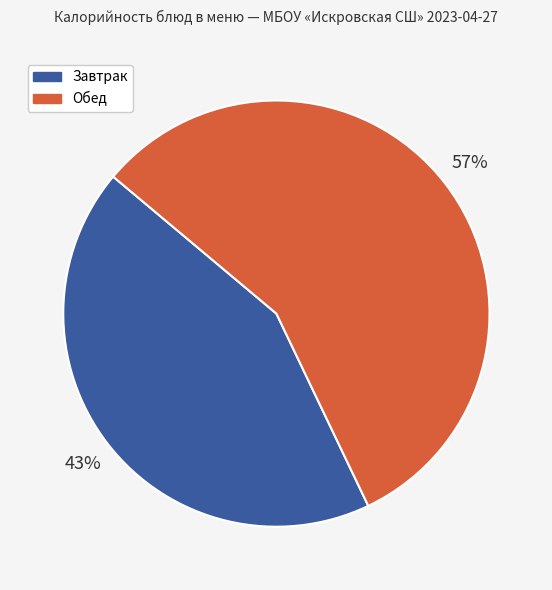

To the nearest percent, what portion does Обед represent?

57%